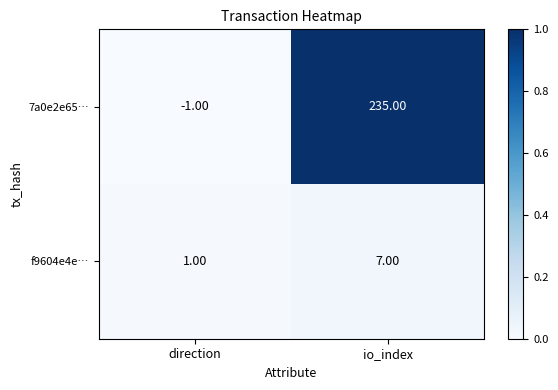

How many data points does each series have?

2